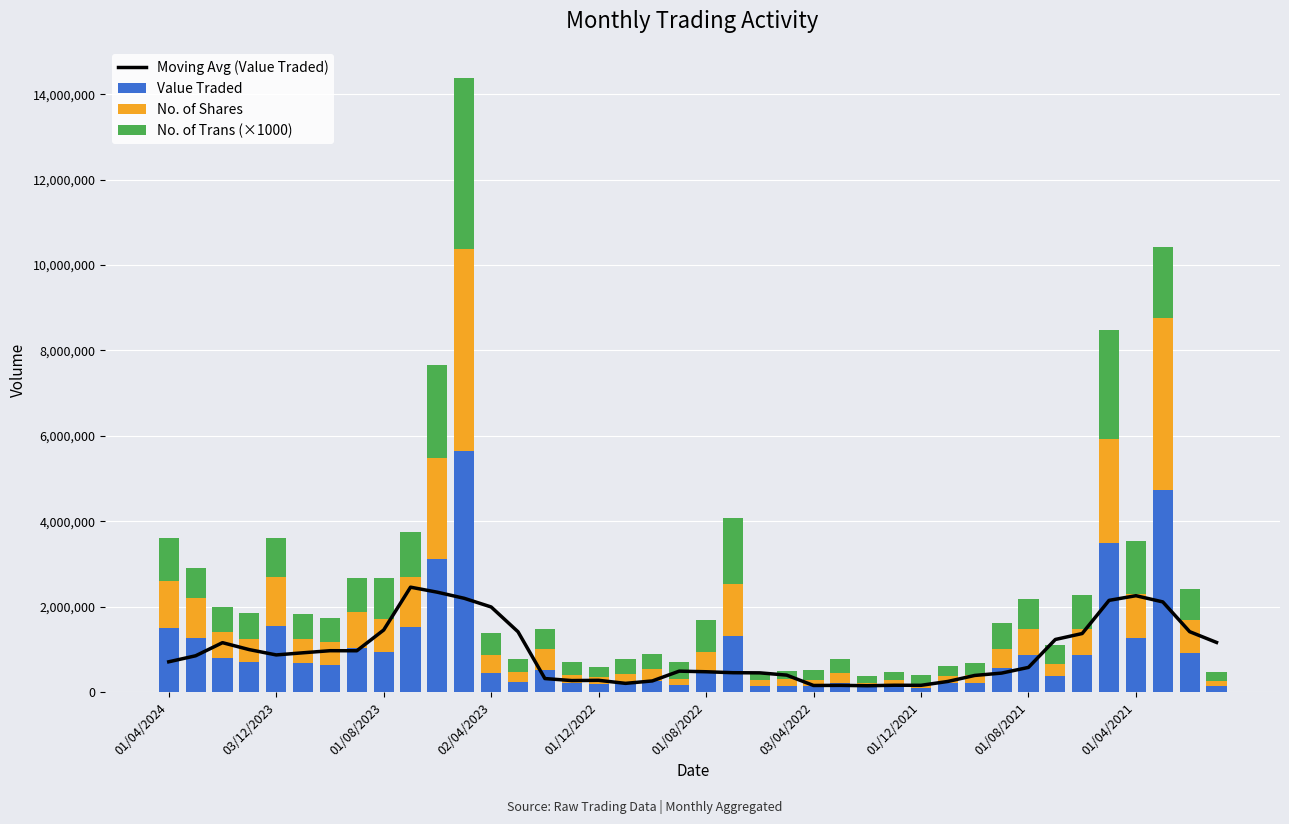

Are the bars horizontal?

No